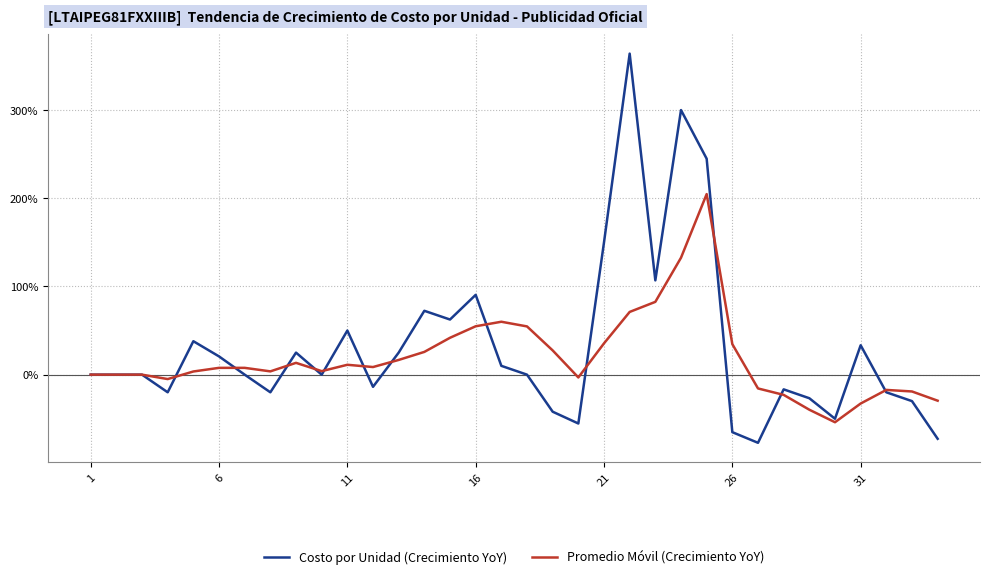

What is the sum of all Promedio Móvil (Crecimiento YoY) values?

663.3